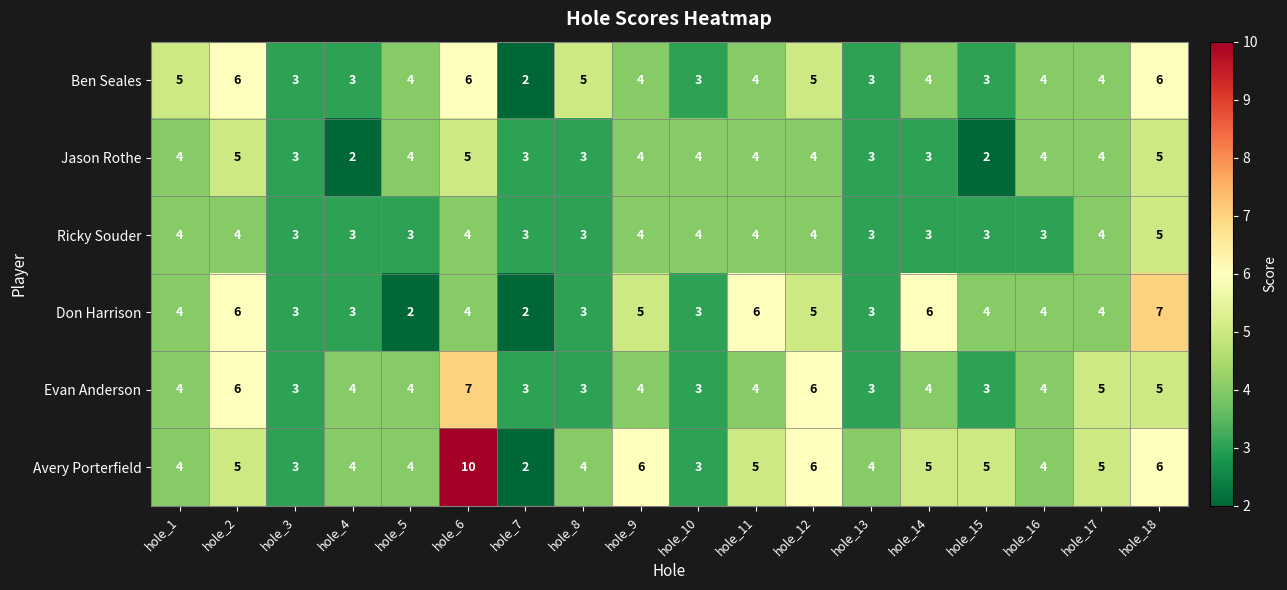

The Jason Rothe series shows 4 at hole_16. True or false?

True